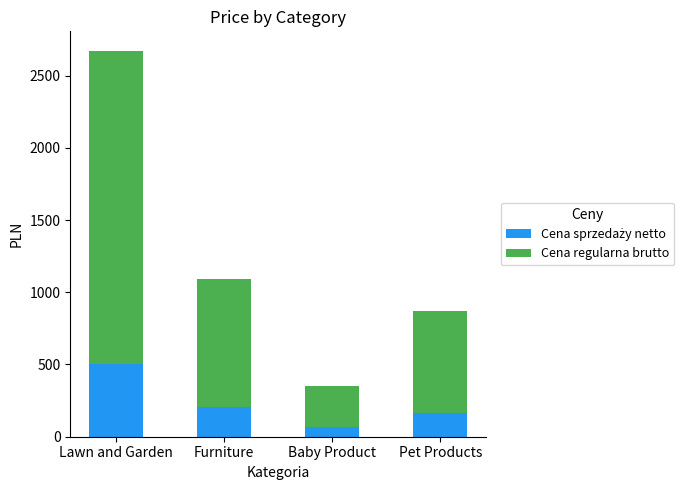

At which category is the sum across all series the highest?

Lawn and Garden